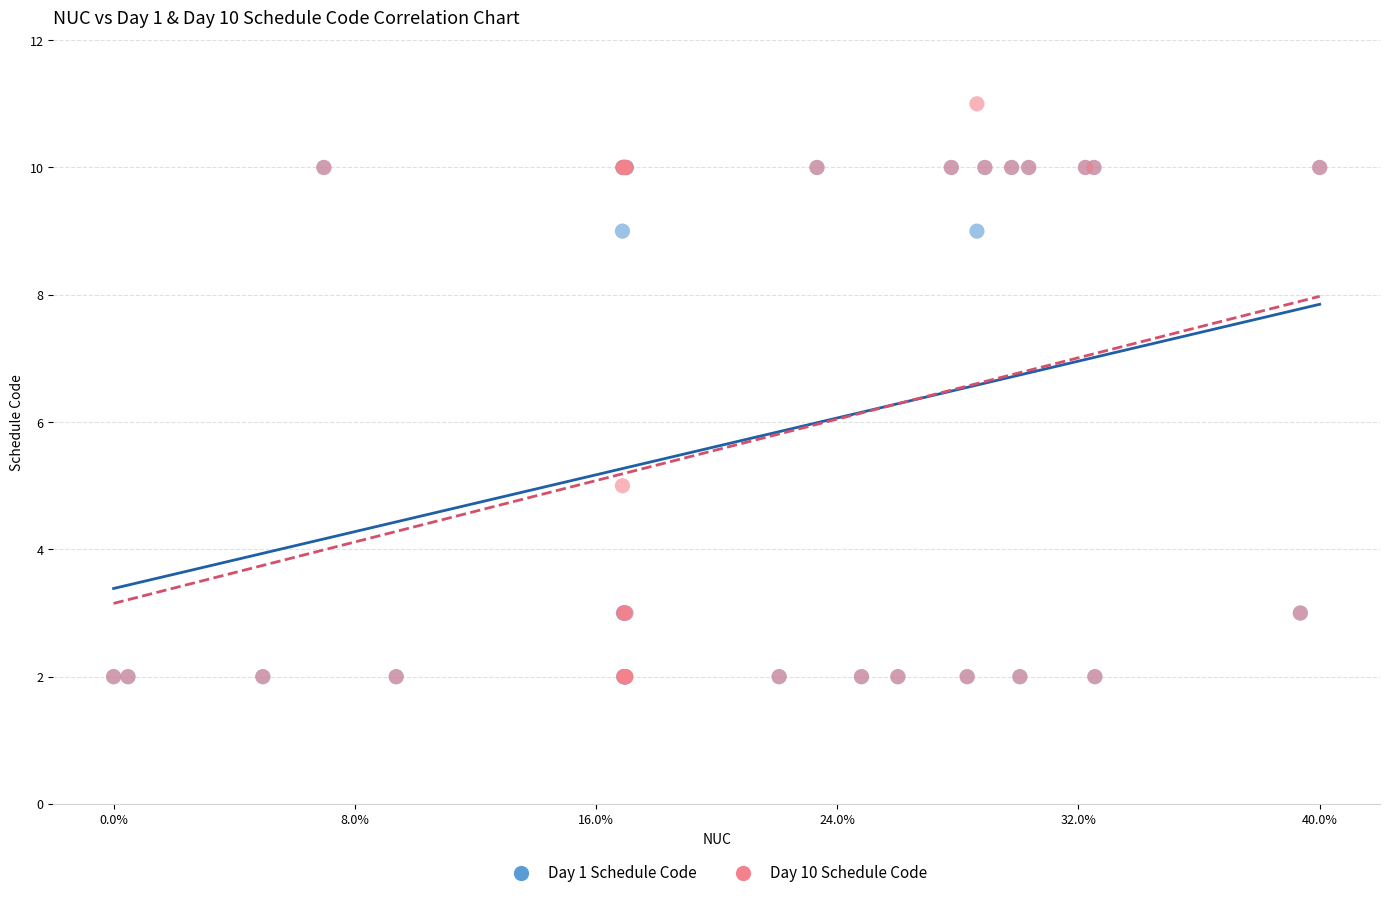

Across all series, what Y value is closest to 6?

5